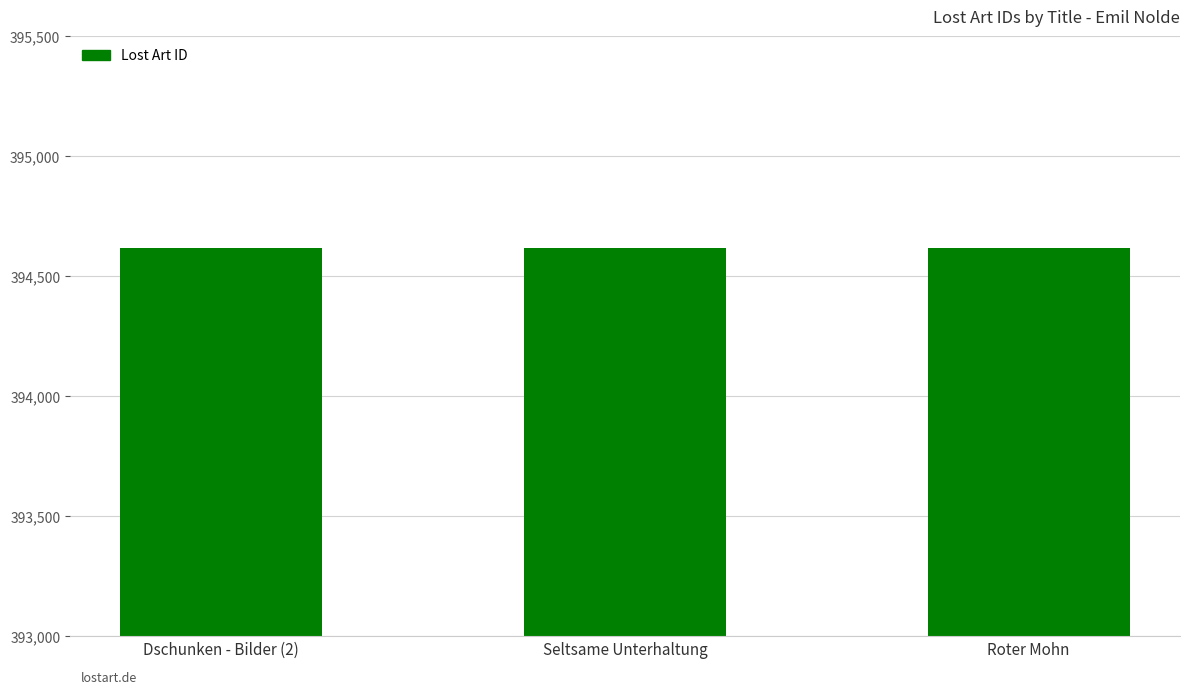

What is the value of the 2nd bar from the left?

394617